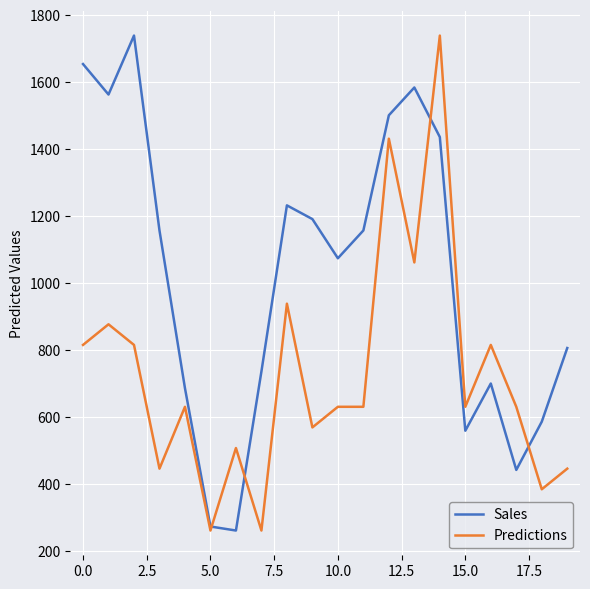

List the series in order of their overall mean, lowest first.

Predictions, Sales